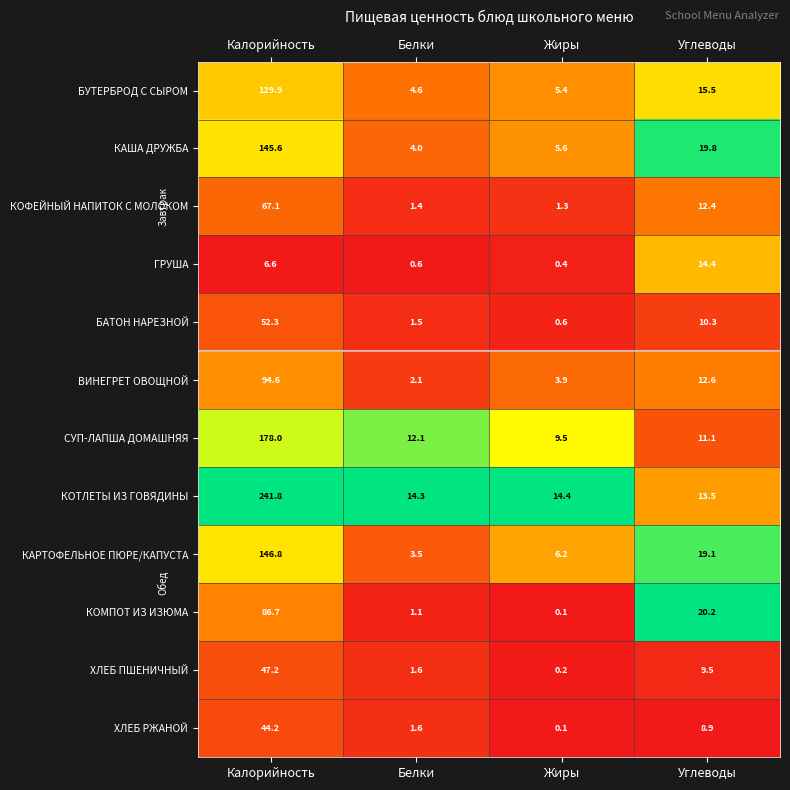

What is the maximum value shown in the chart?

241.8